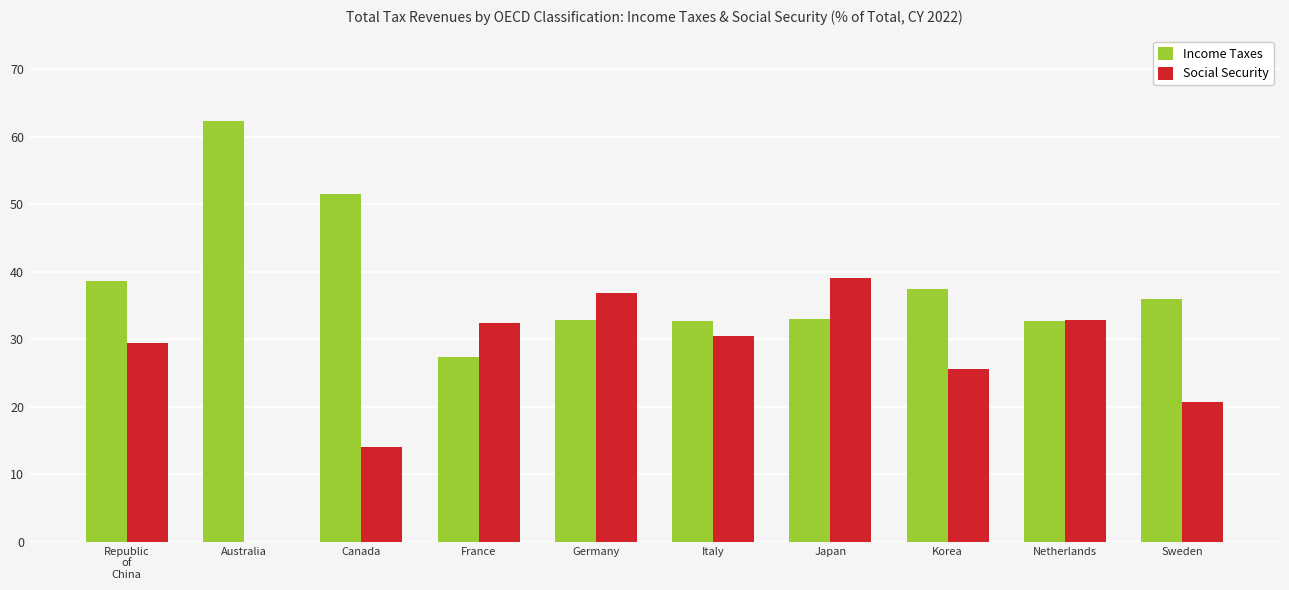

How many positive values does the Social Security series have?

9